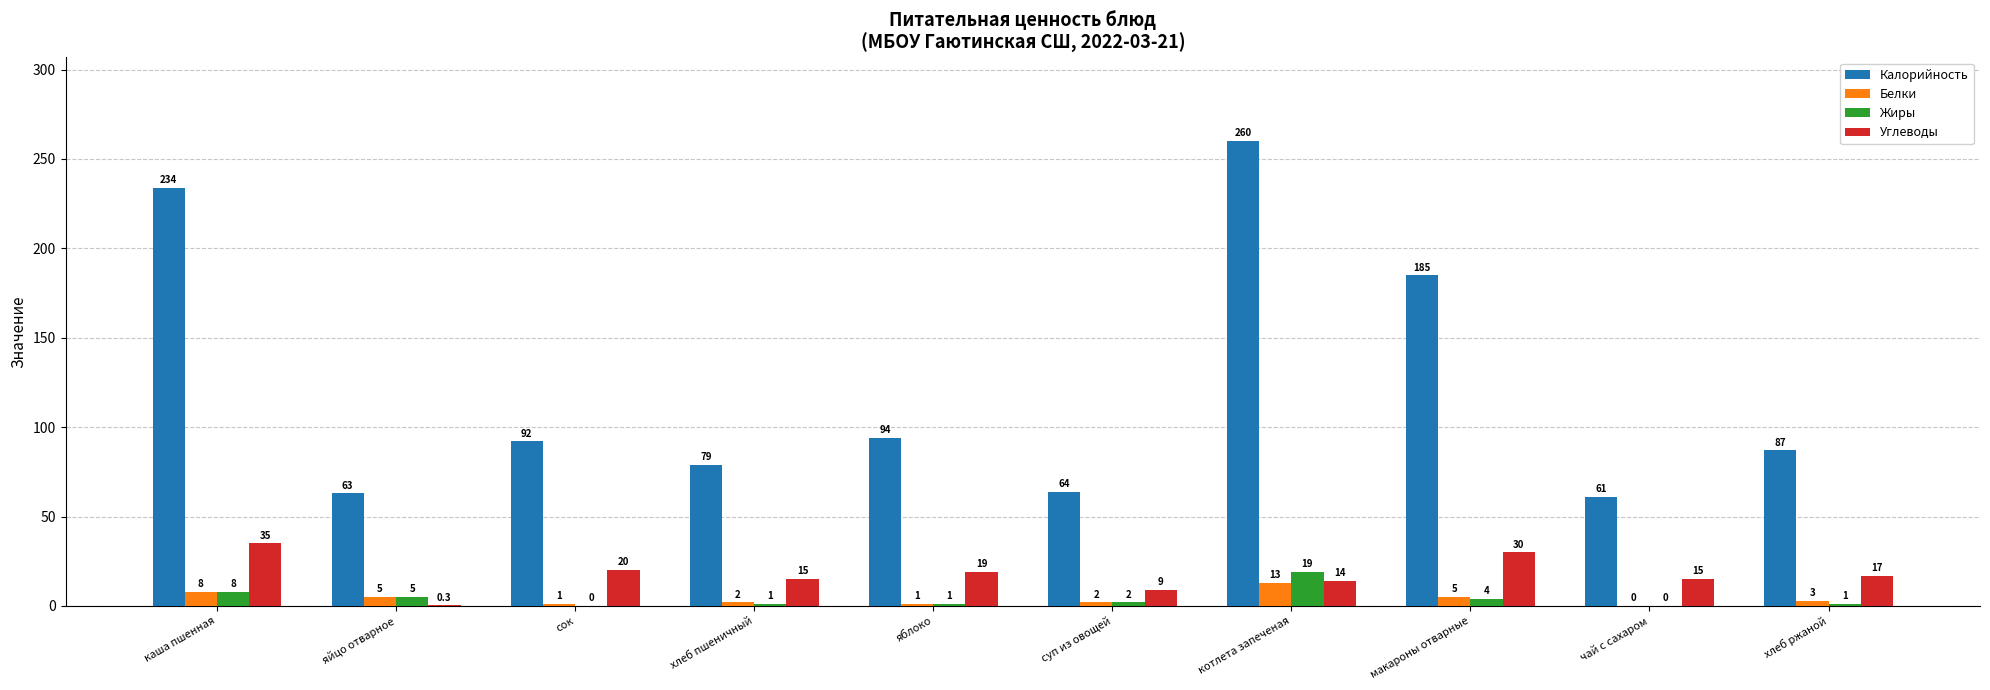

What is the average value of the Жиры series?

4.1